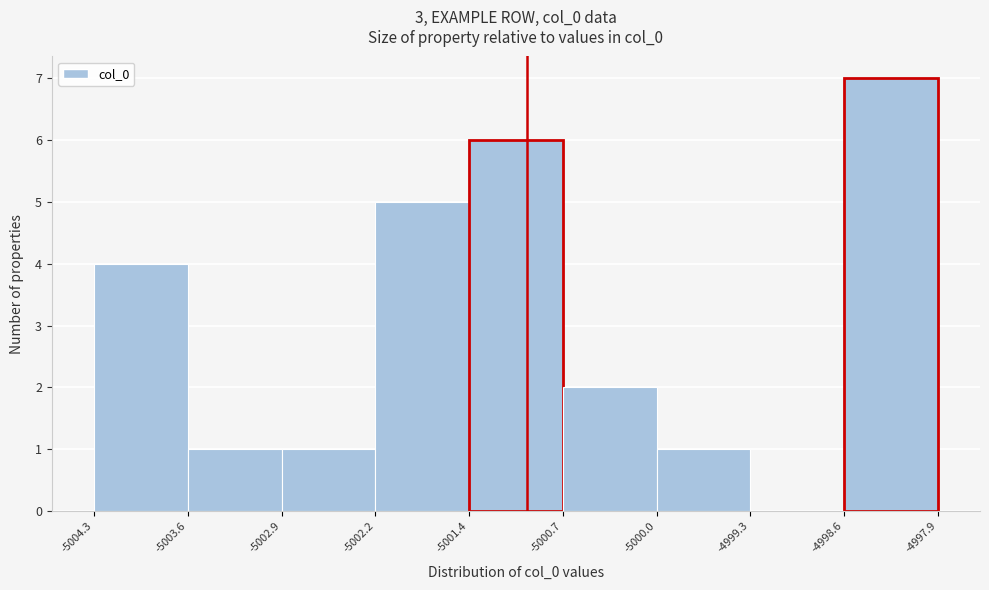

Reading left to right, list every bar in this chart as the range it spans on the x-axis followed by its height. The values are not printed on the chart, so give them approximately, as read against the axis.

-5004.3 to -5003.6: 4
-5003.6 to -5002.9: 1
-5002.9 to -5002.2: 1
-5002.2 to -5001.4: 5
-5001.4 to -5000.7: 6
-5000.7 to -5000.0: 2
-5000.0 to -4999.3: 1
-4999.3 to -4998.6: 0
-4998.6 to -4997.9: 7